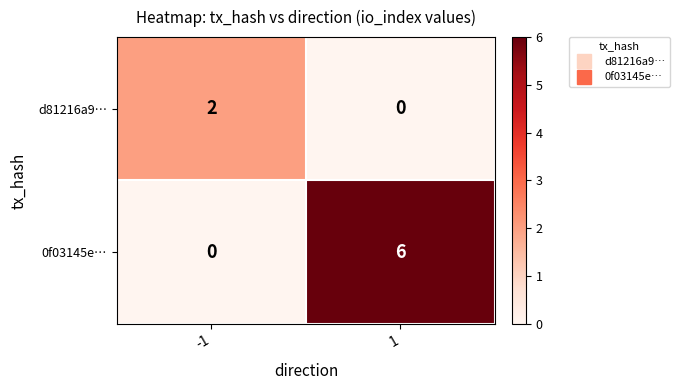

Reading left to right, list all the values displayed in this chart.

d81216a9…: 2	0
0f03145e…: 0	6